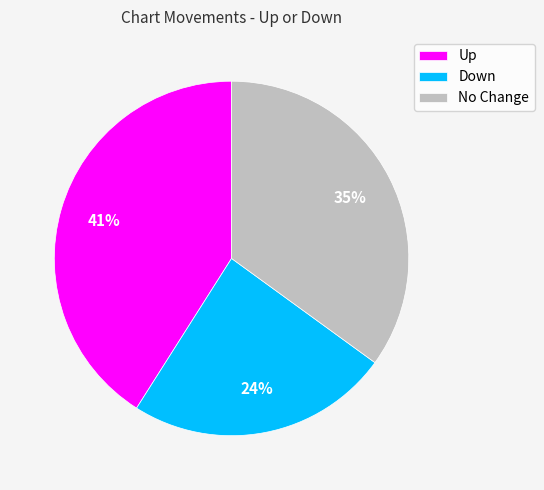

What percentage is the Up slice, to the nearest percent?

41%